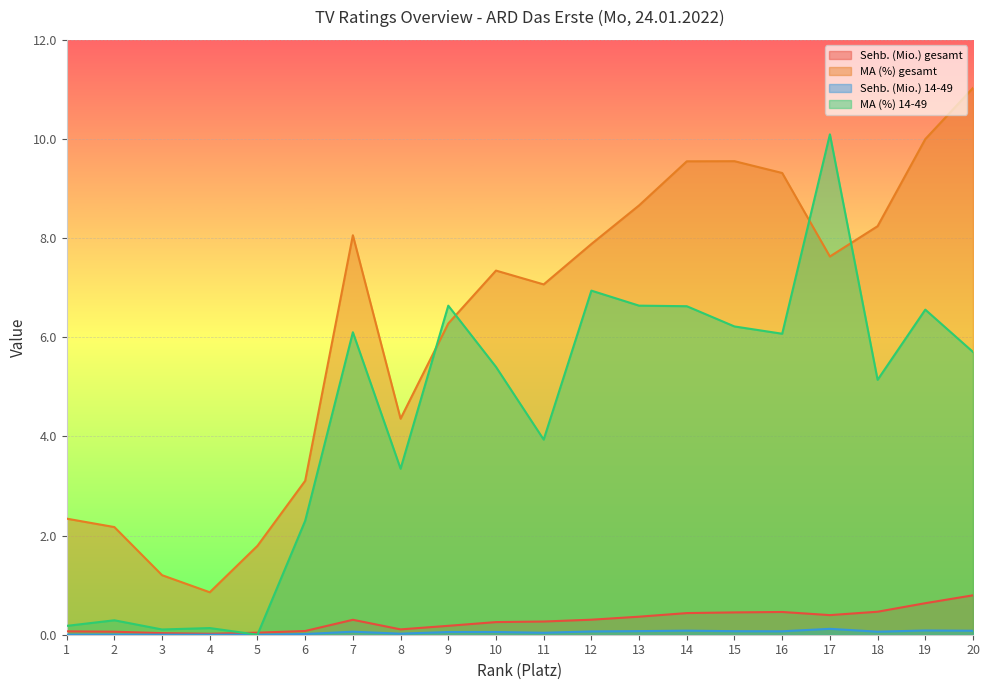

What is the approximate value of MA (%) gesamt at 9?

6.3